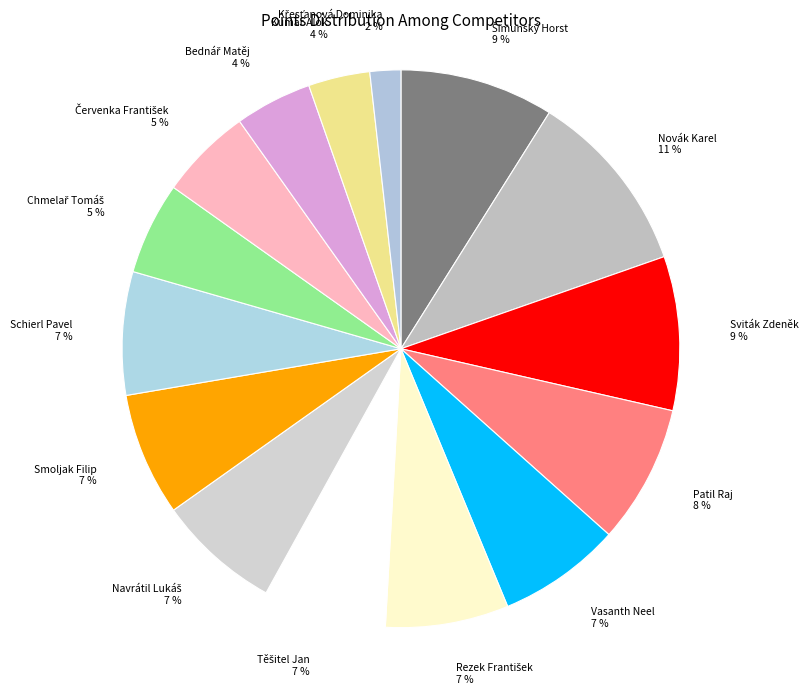

Which slice is the largest?

Novák Karel